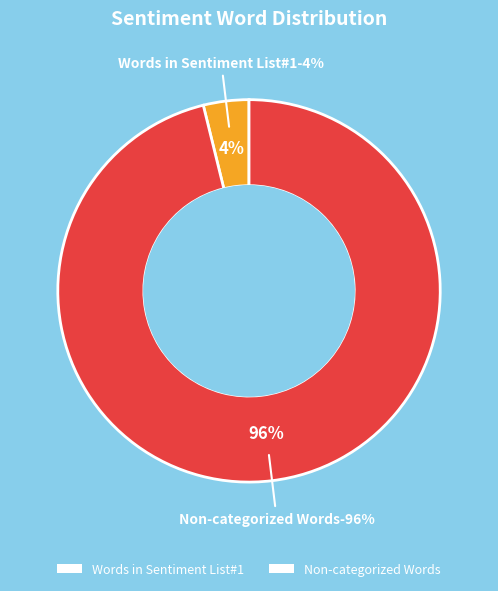

The Words in Sentiment List#2 slice represents 0% of the pie. True or false?

True